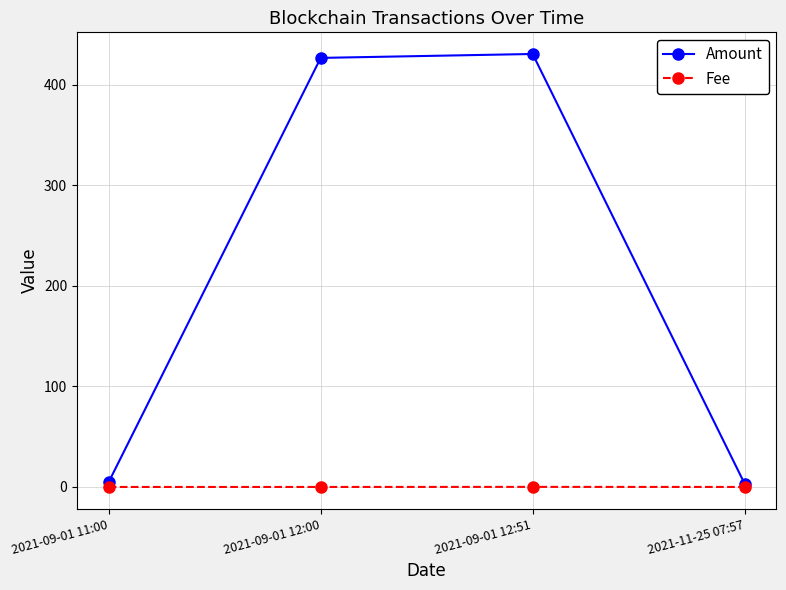

How many categories are shown in the chart?

4